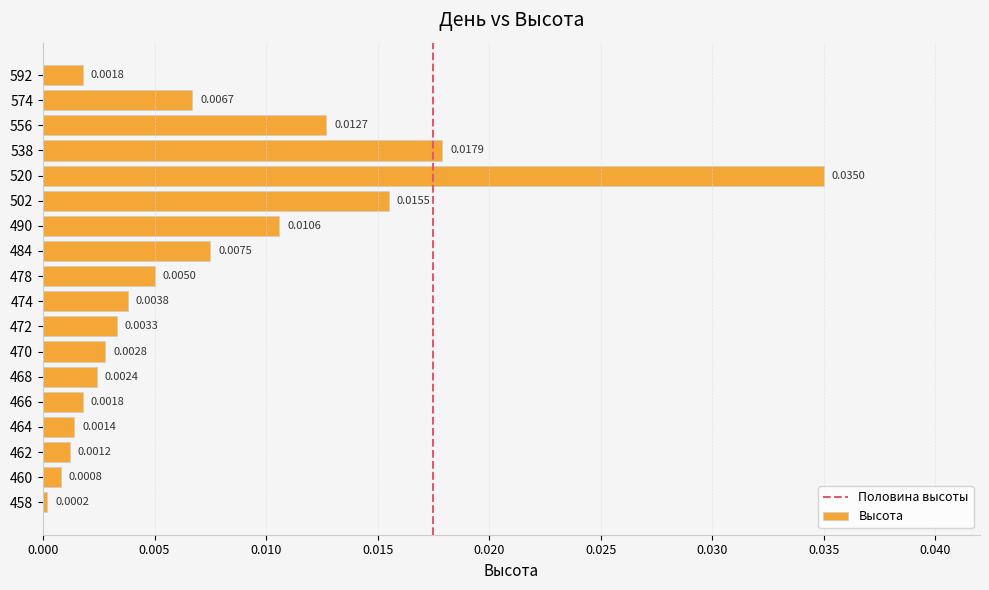

Between 468 and 462, which is larger?

468